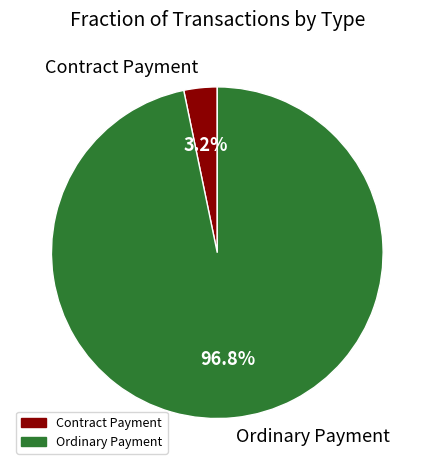

How many slices are in this pie chart?

2